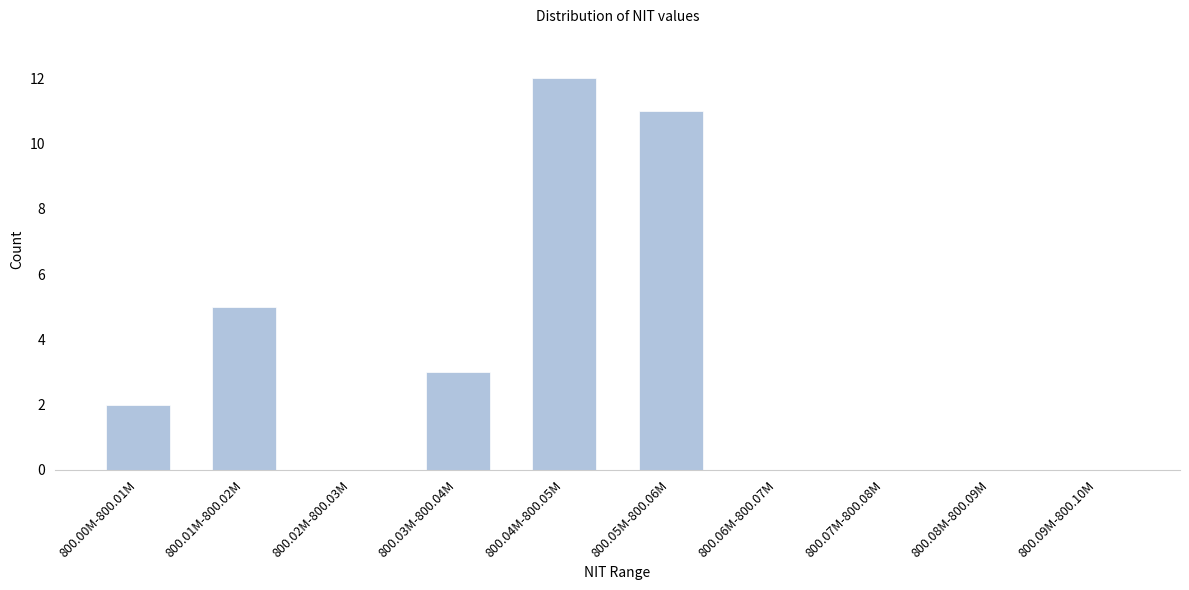

Reading left to right, what are all the values shown in this chart?

800.00M-800.01M=2	800.01M-800.02M=5	800.02M-800.03M=0	800.03M-800.04M=3	800.04M-800.05M=12	800.05M-800.06M=11	800.06M-800.07M=0	800.07M-800.08M=0	800.08M-800.09M=0	800.09M-800.10M=0